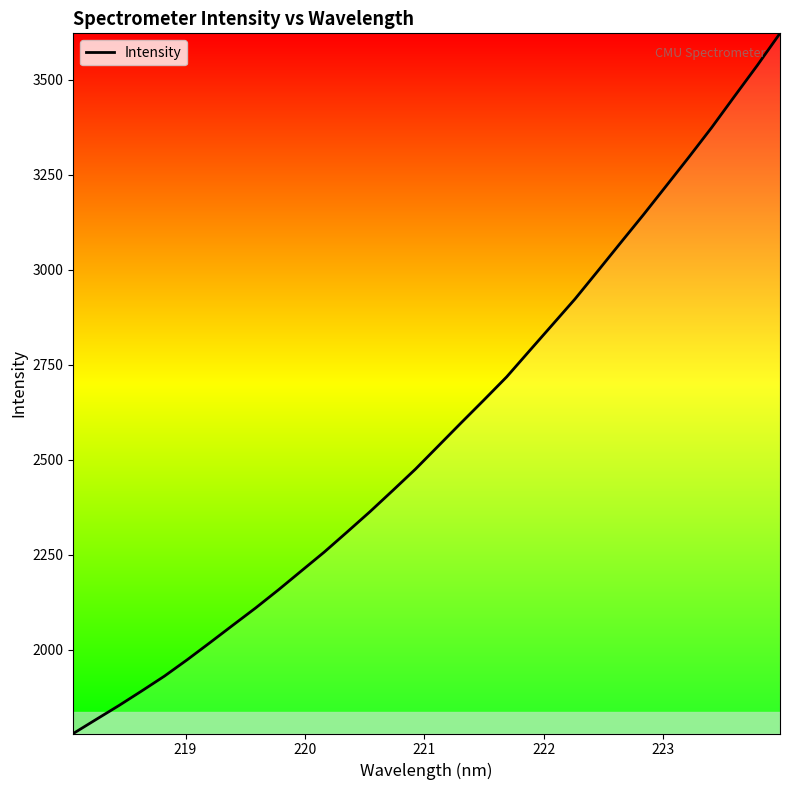

What is the difference between the maximum and minimum values?

1843.0